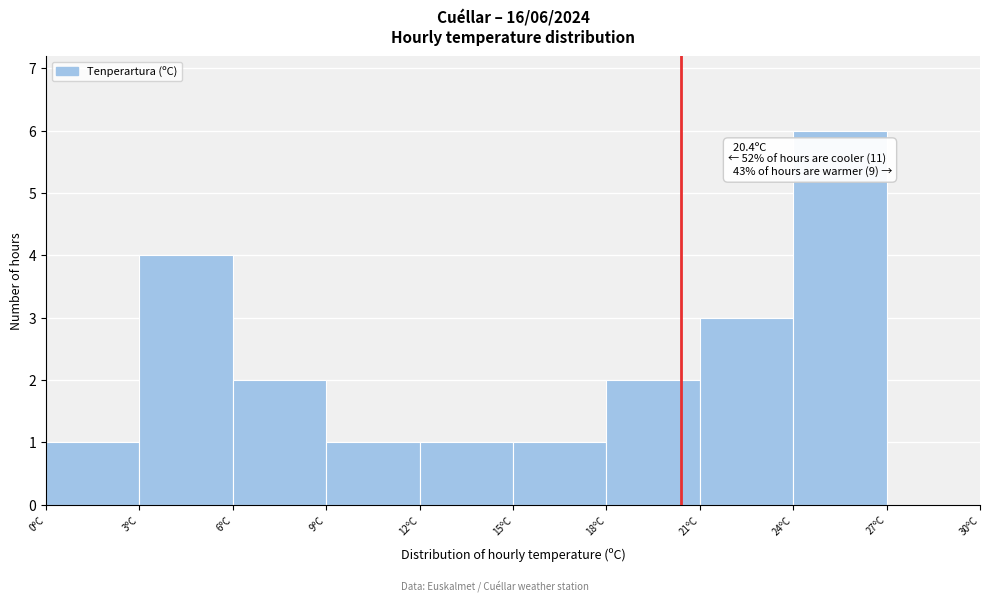

Over which range of the x-axis is the bar tallest?

24 to 27